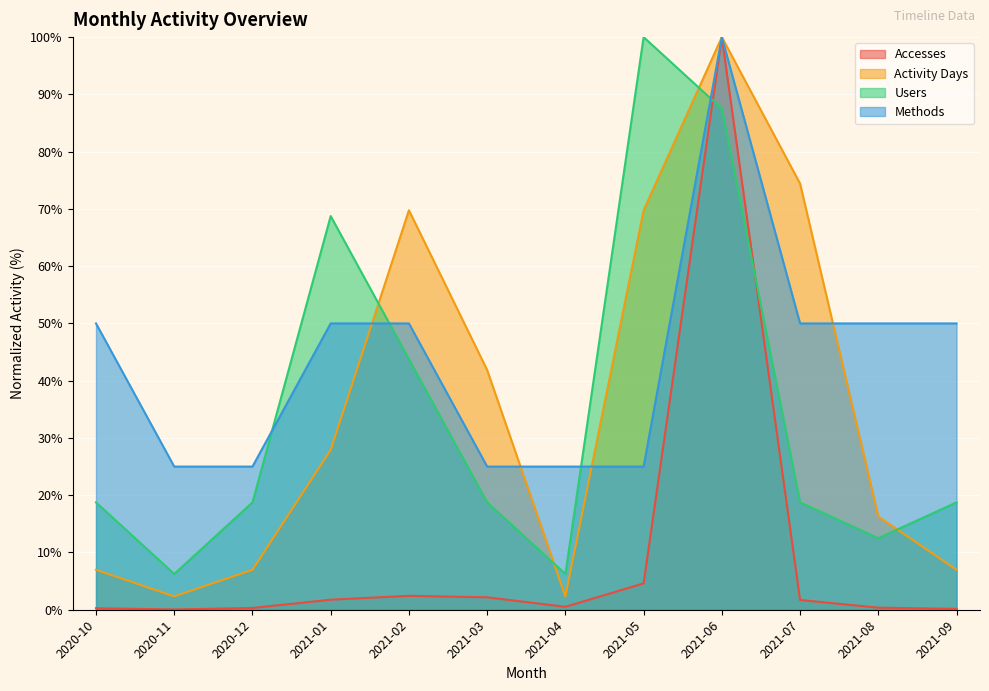

At which category is the sum across all series the highest?

2021-06